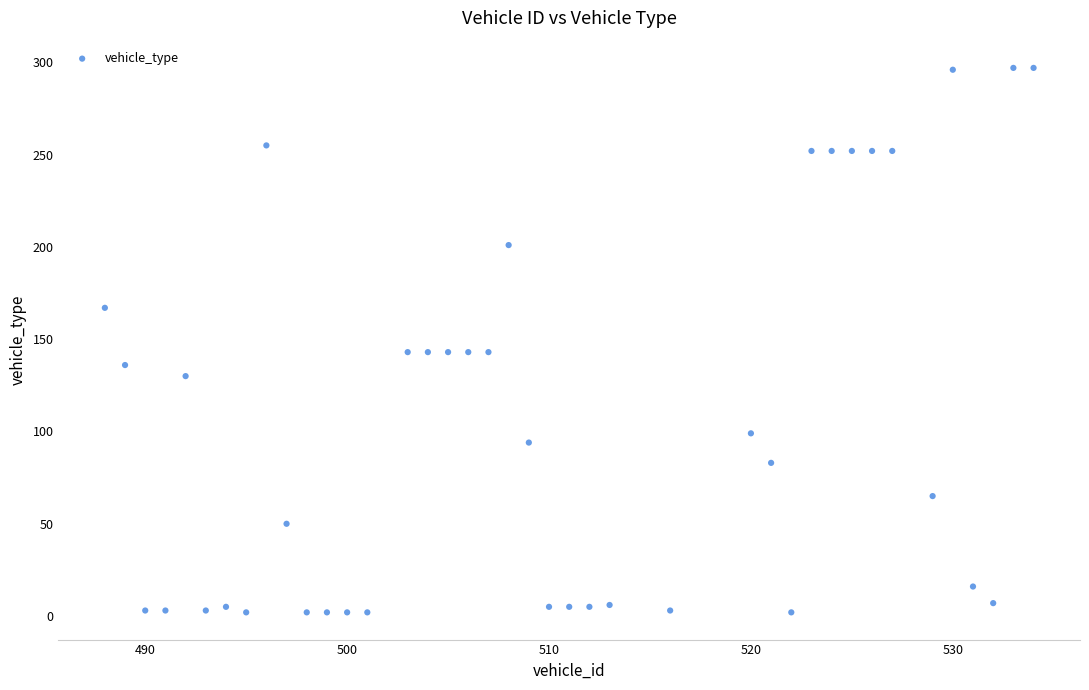

What is the range of X values (max minus min)?

46